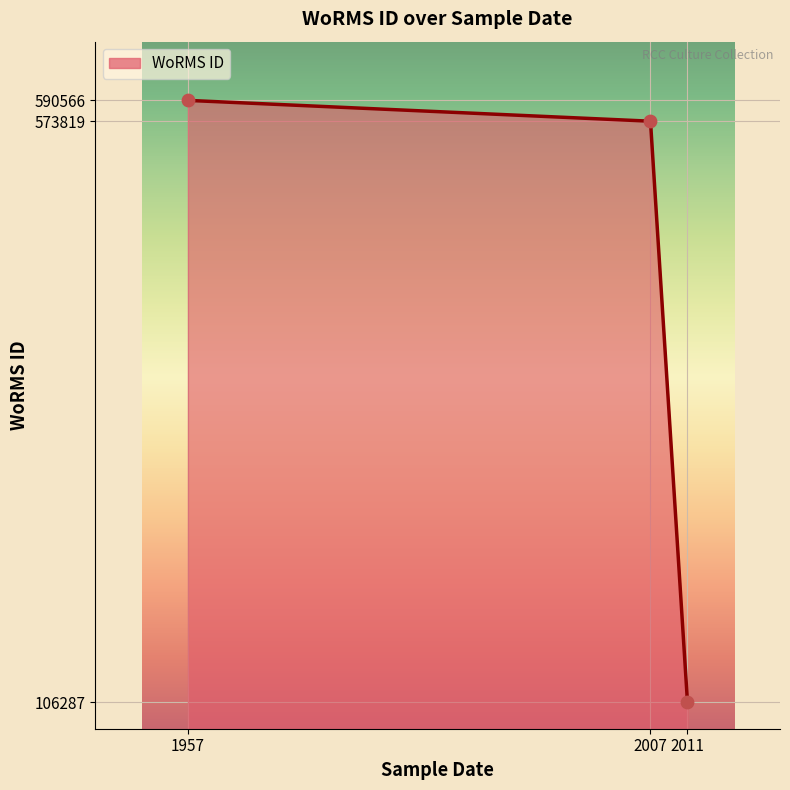

What is the ratio of the value at 2007 to the value at 1957?

1.0